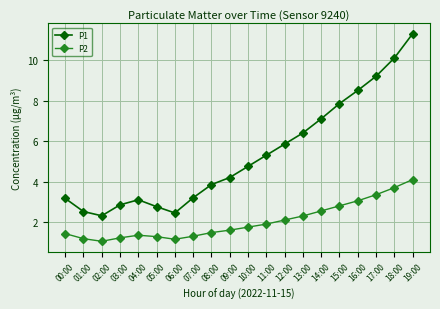

True or false: P2 has a value of 2.1 at 12:00.

True